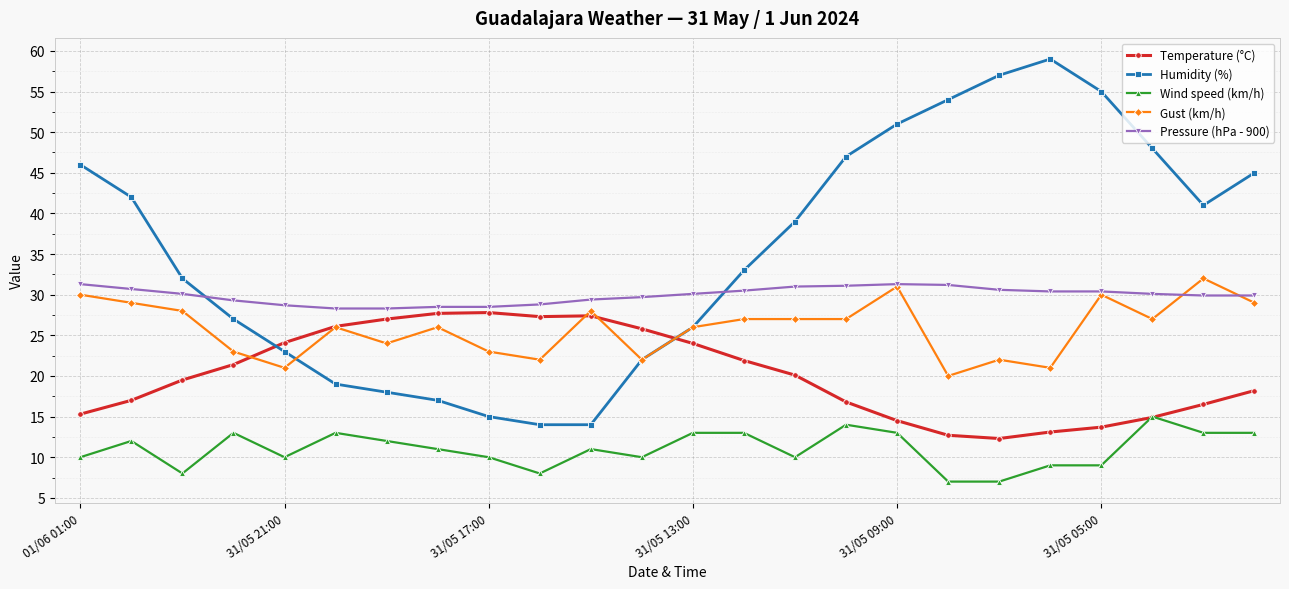

What is the value of the Wind speed (km/h) point at the 8th from the left?

11.0